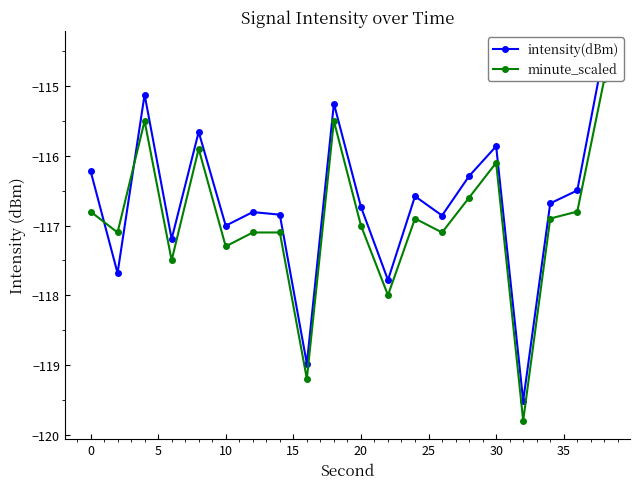

What is the maximum value shown in the chart?

-114.5